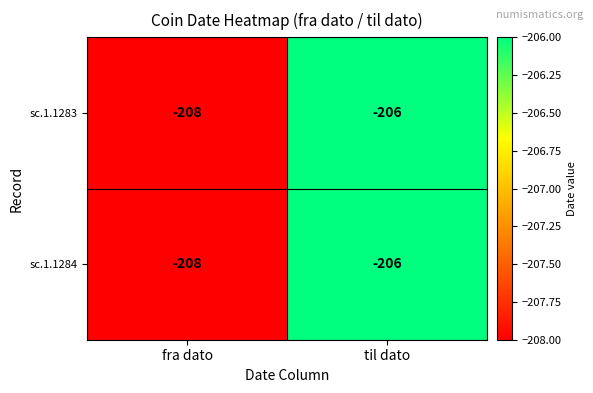

Which label corresponds to the largest value in the chart?

til dato